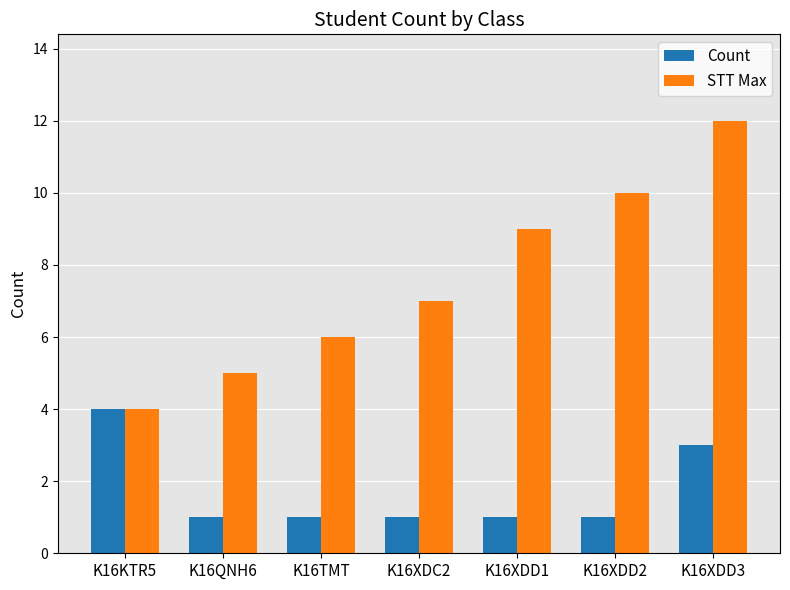

What position from the right is K16QNH6?

6